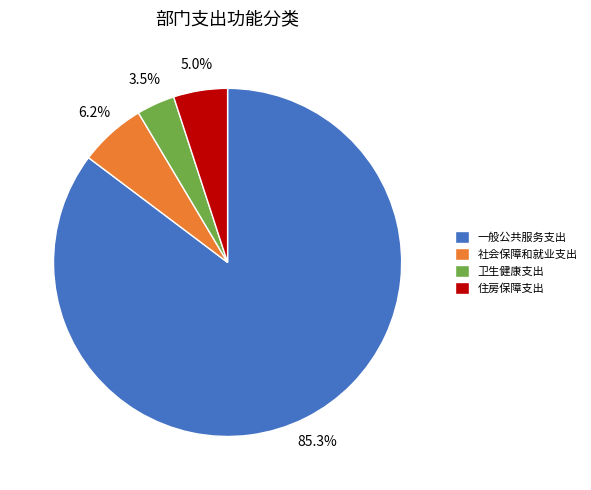

True or false: 社会保障和就业支出 accounts for 1% of the total.

False